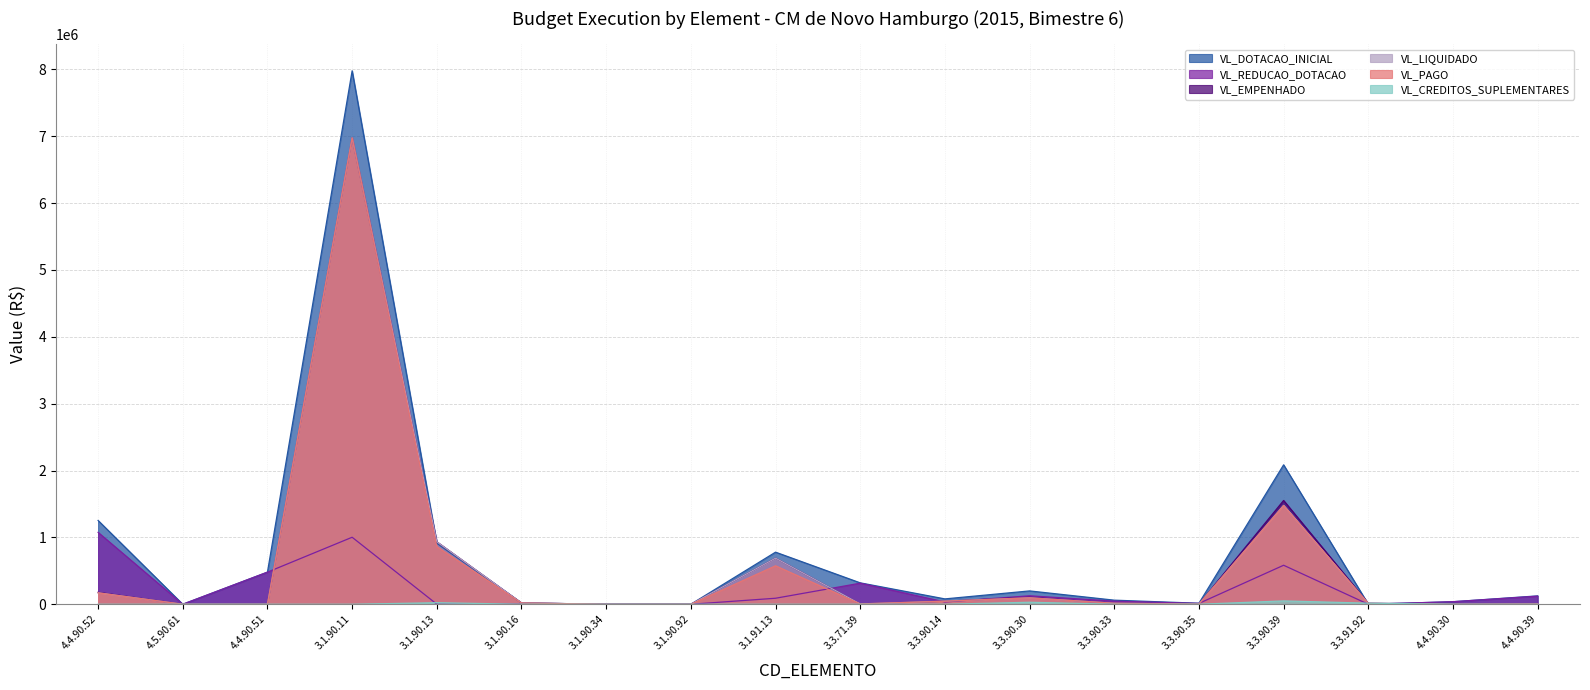

Which label corresponds to the largest value in the chart?

3.1.90.11